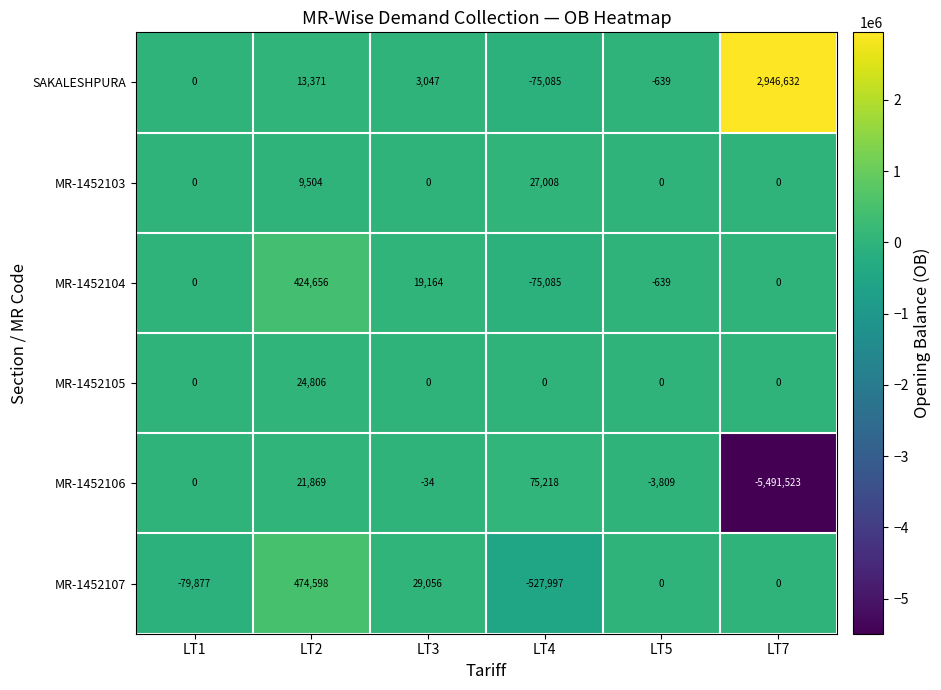

Is it true that MR-1452106 equals -8052420 at LT7?

False